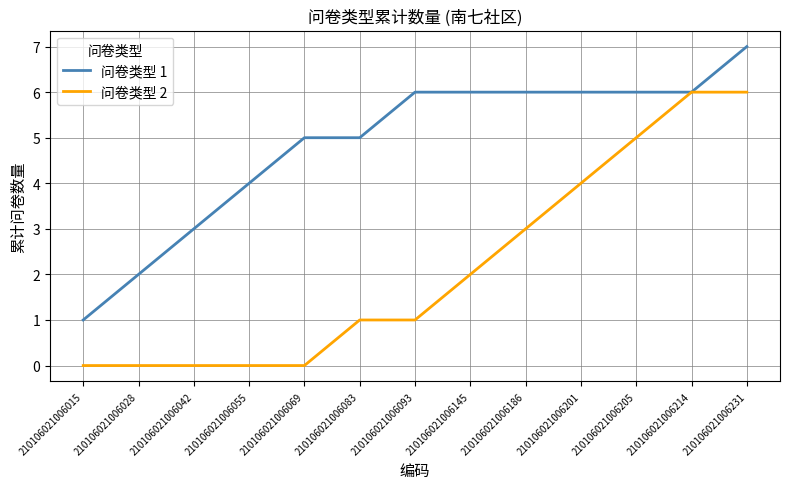

Between 210106021006055 and 210106021006186, which series saw the biggest shift?

问卷类型 2